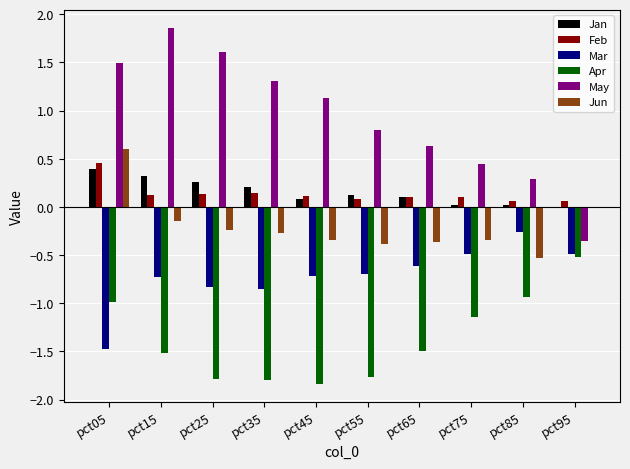

The Jan series shows 0.3 at pct15. True or false?

True